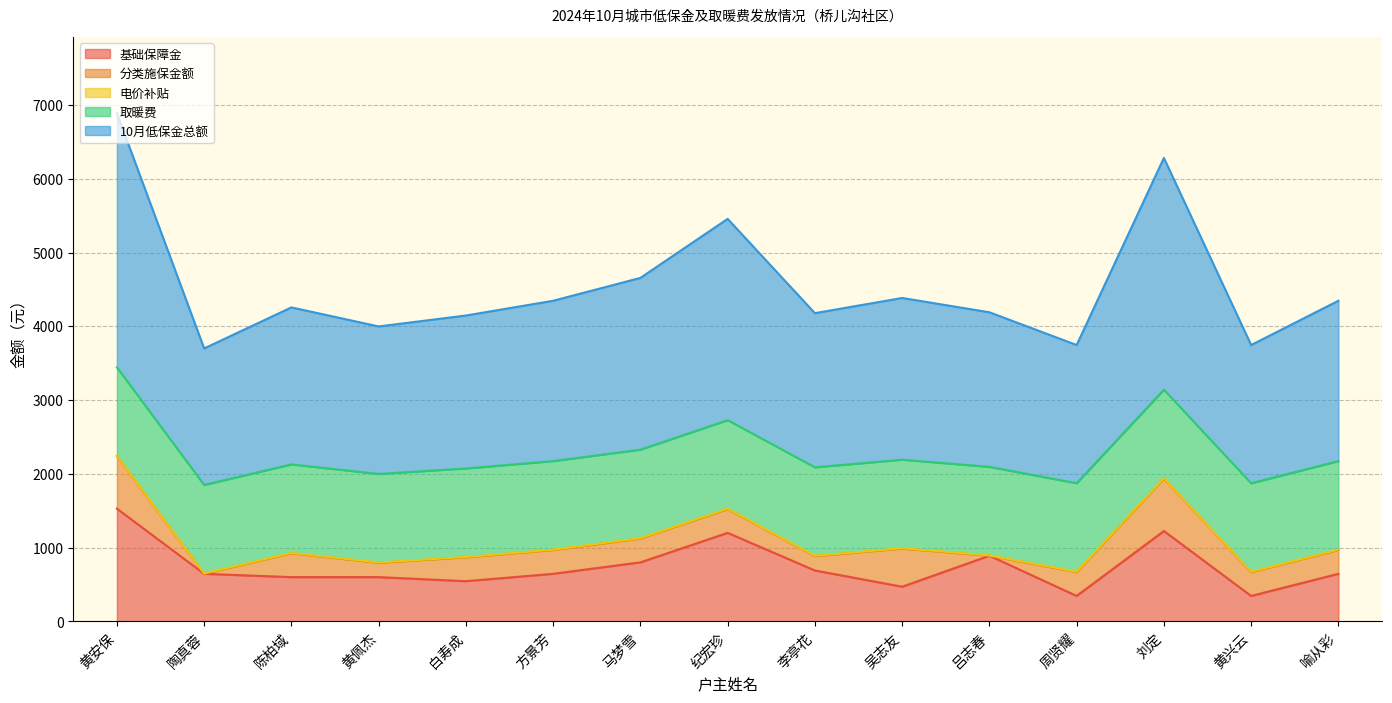

List the series in order of their peak value, highest first.

10月低保金总额, 基础保障金, 取暖费, 分类施保金额, 电价补贴